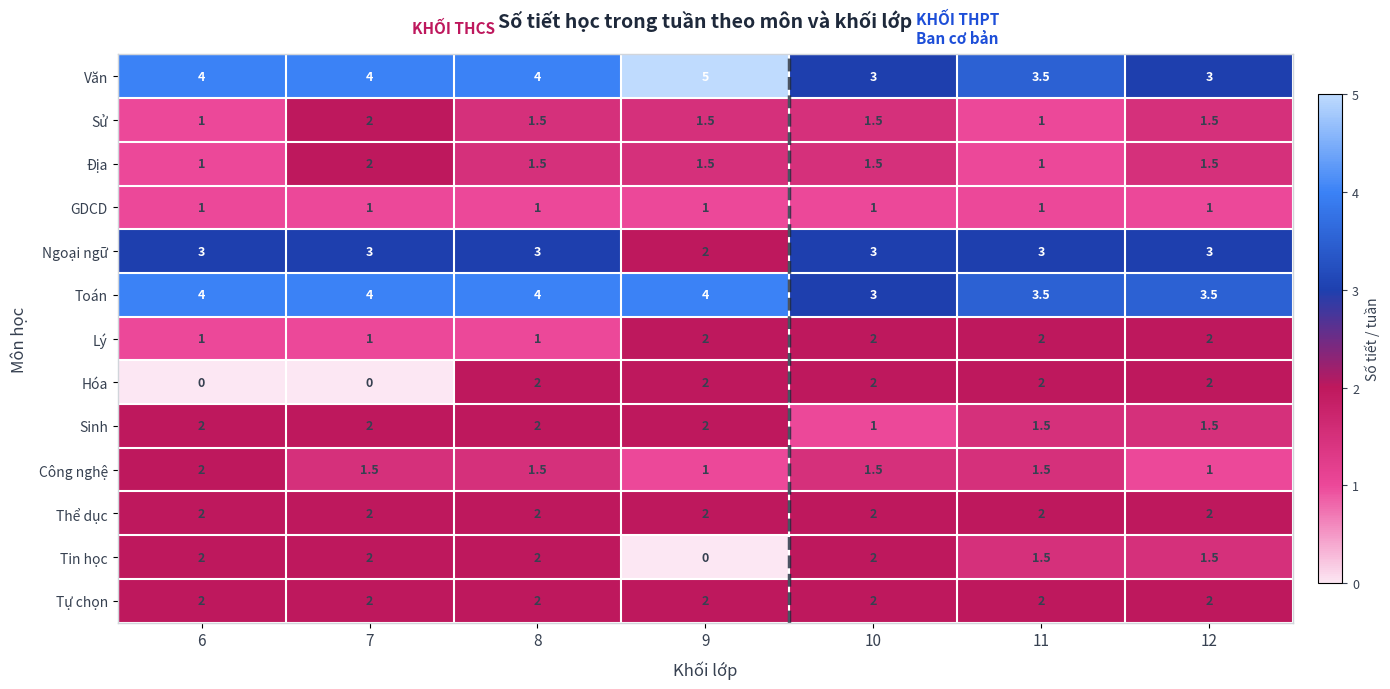

What is the difference between the maximum and second lowest values in the Địa series?

1.0